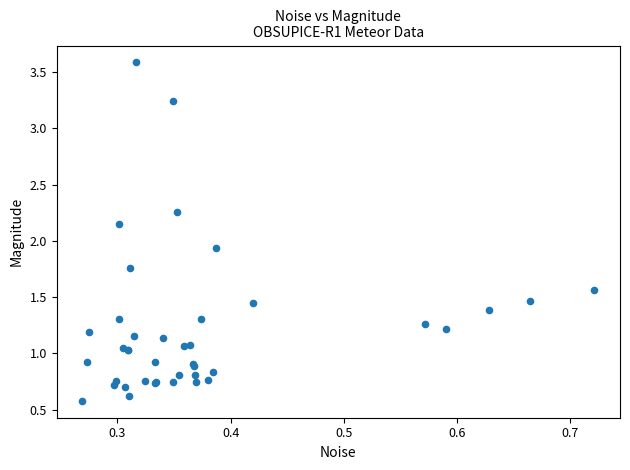

What Y value in the scatter plot is closest to 2?

1.9